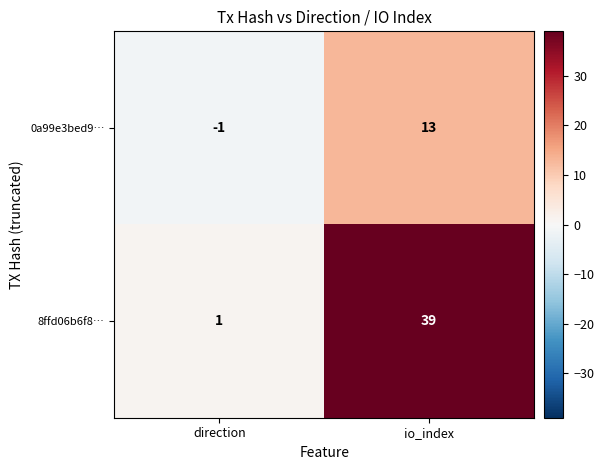

What is the difference between the highest and lowest values at io_index?

26